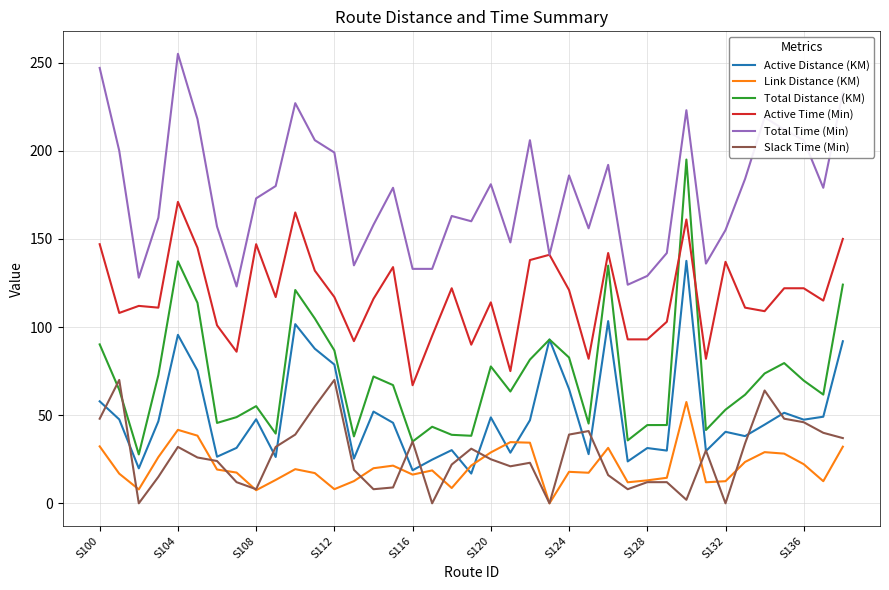

Which series has the largest total across all categories?

Total Time (Min)